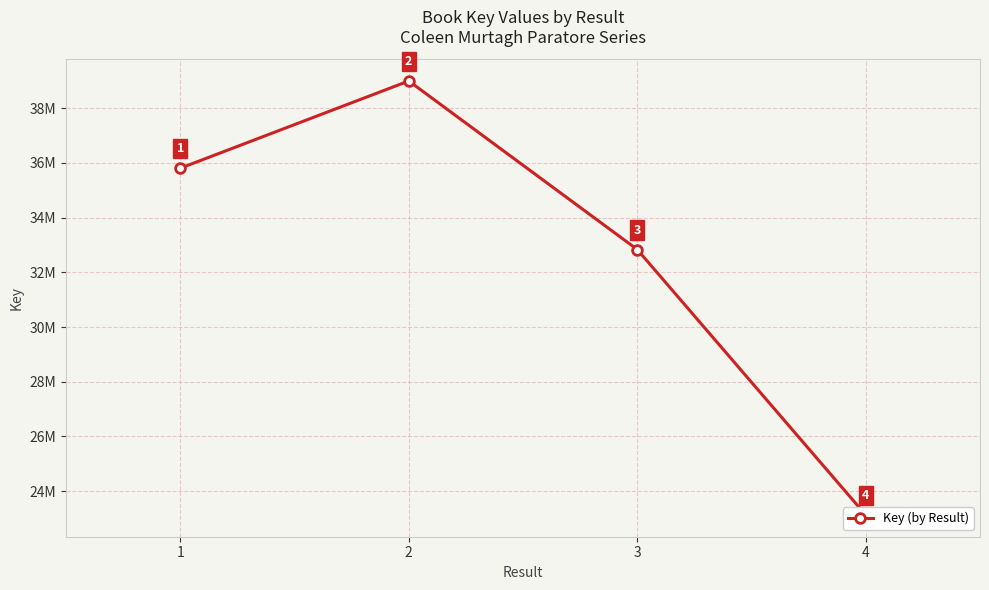

What is the minimum value shown in the chart?

23126865